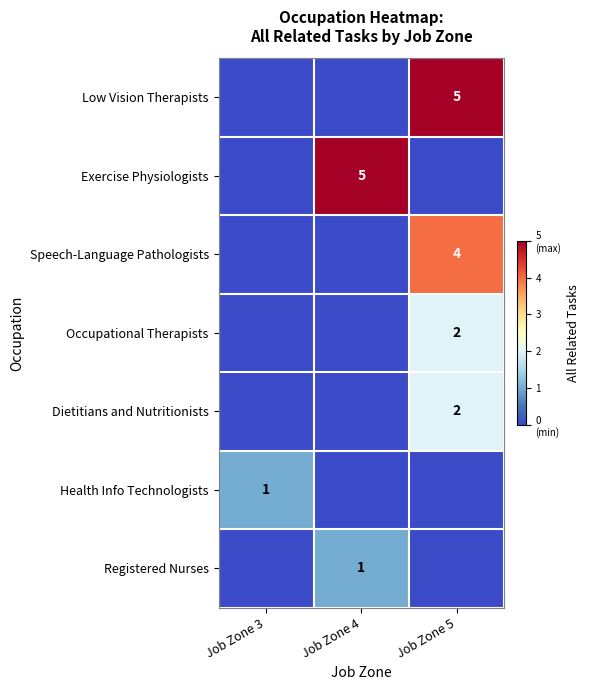

Is it true that Low Vision Therapists equals 7 at Job Zone 5?

False